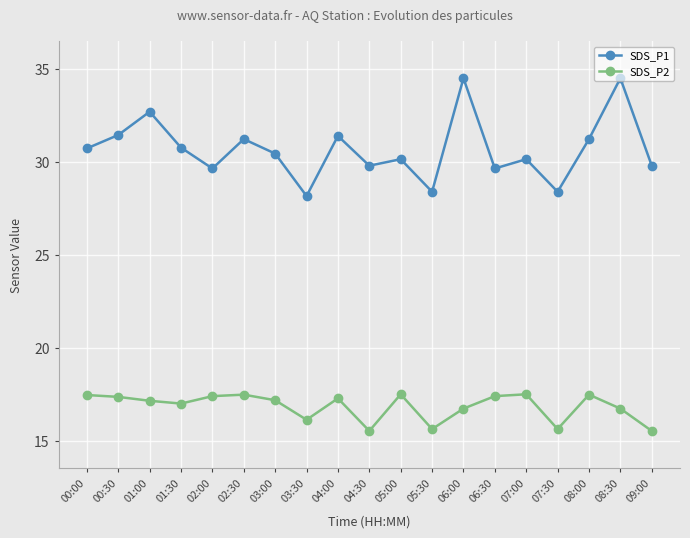

True or false: SDS_P1 and SDS_P2 intersect in this chart.

False